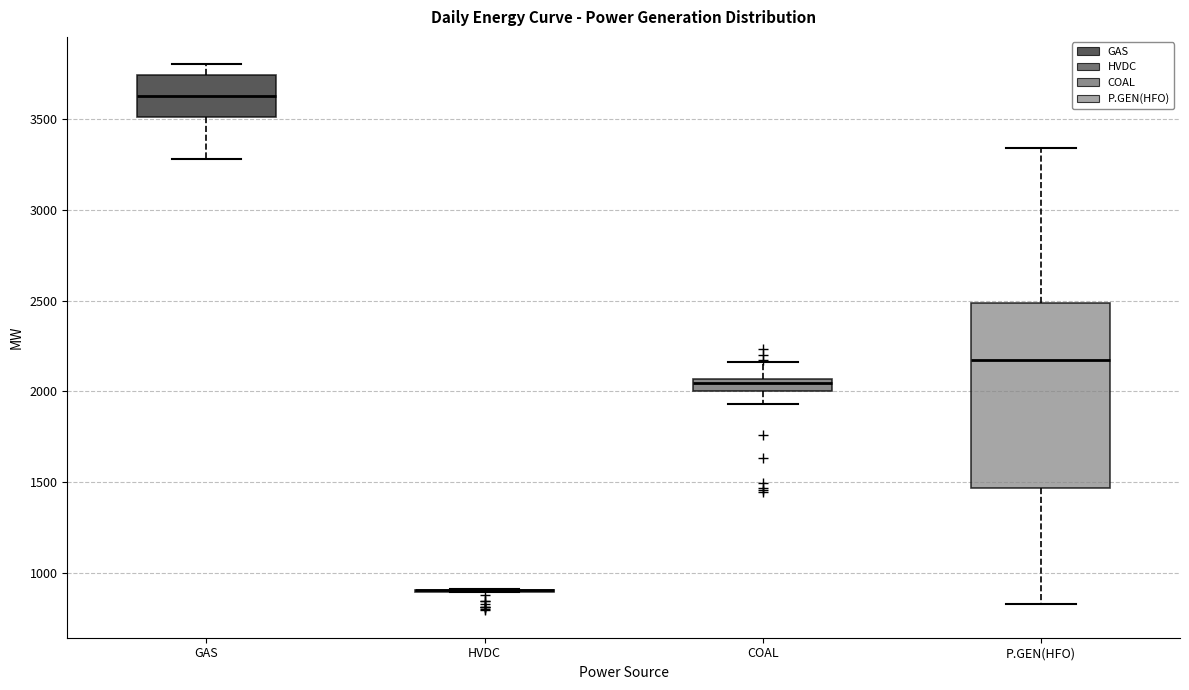

Which box is the tallest, from its lower edge to its upper edge?

P.GEN(HFO)